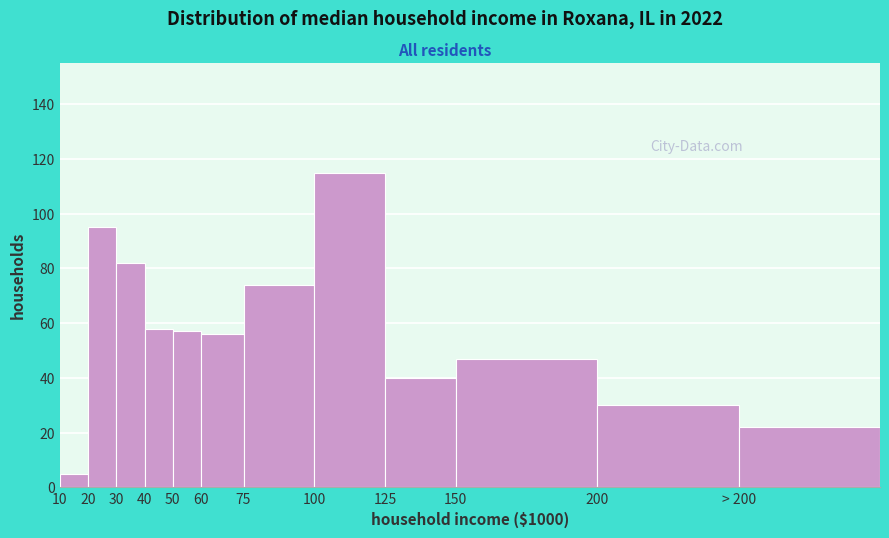

Reading right to left, extract all data points from this chart.

> 200=22	200=30	150=47	125=40	100=115	75=74	60=56	50=57	40=58	30=82	20=95	10=5